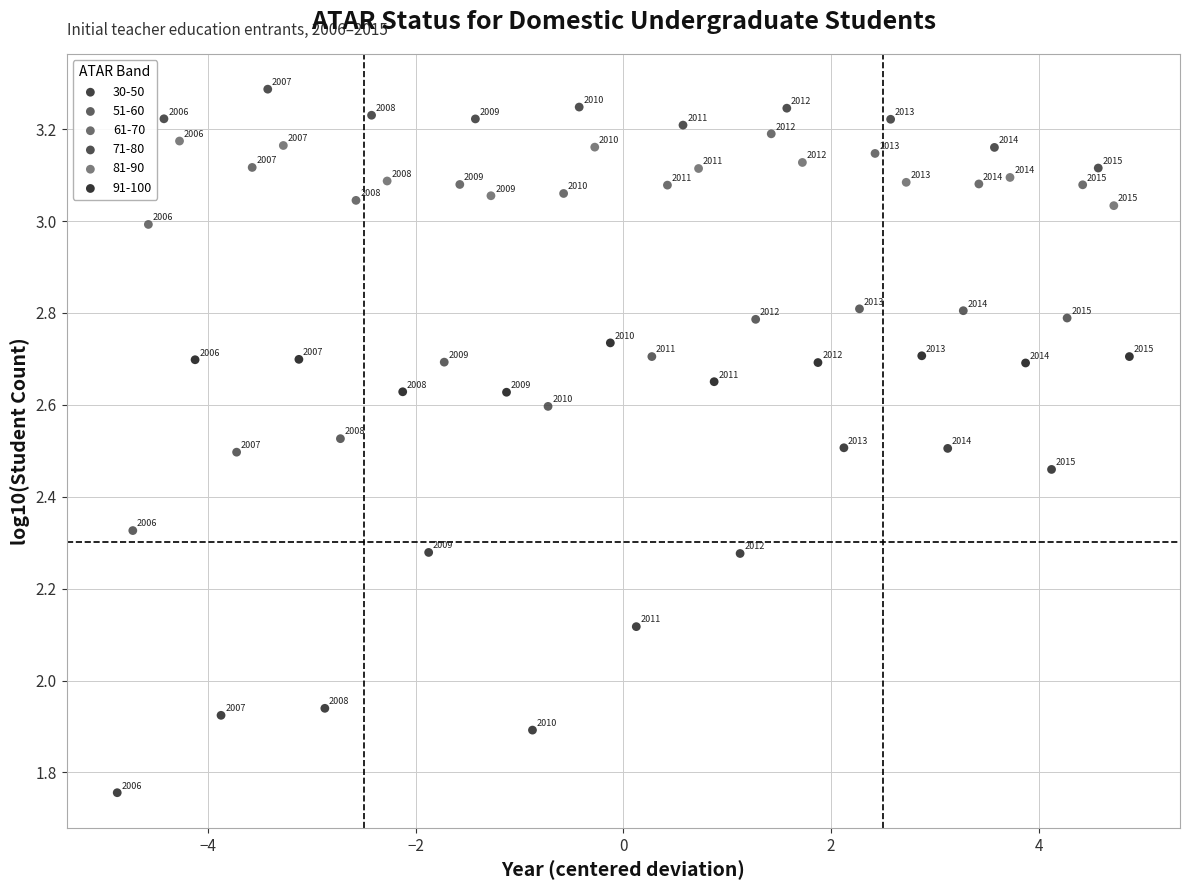

Which series contains the highest Y value?

71-80